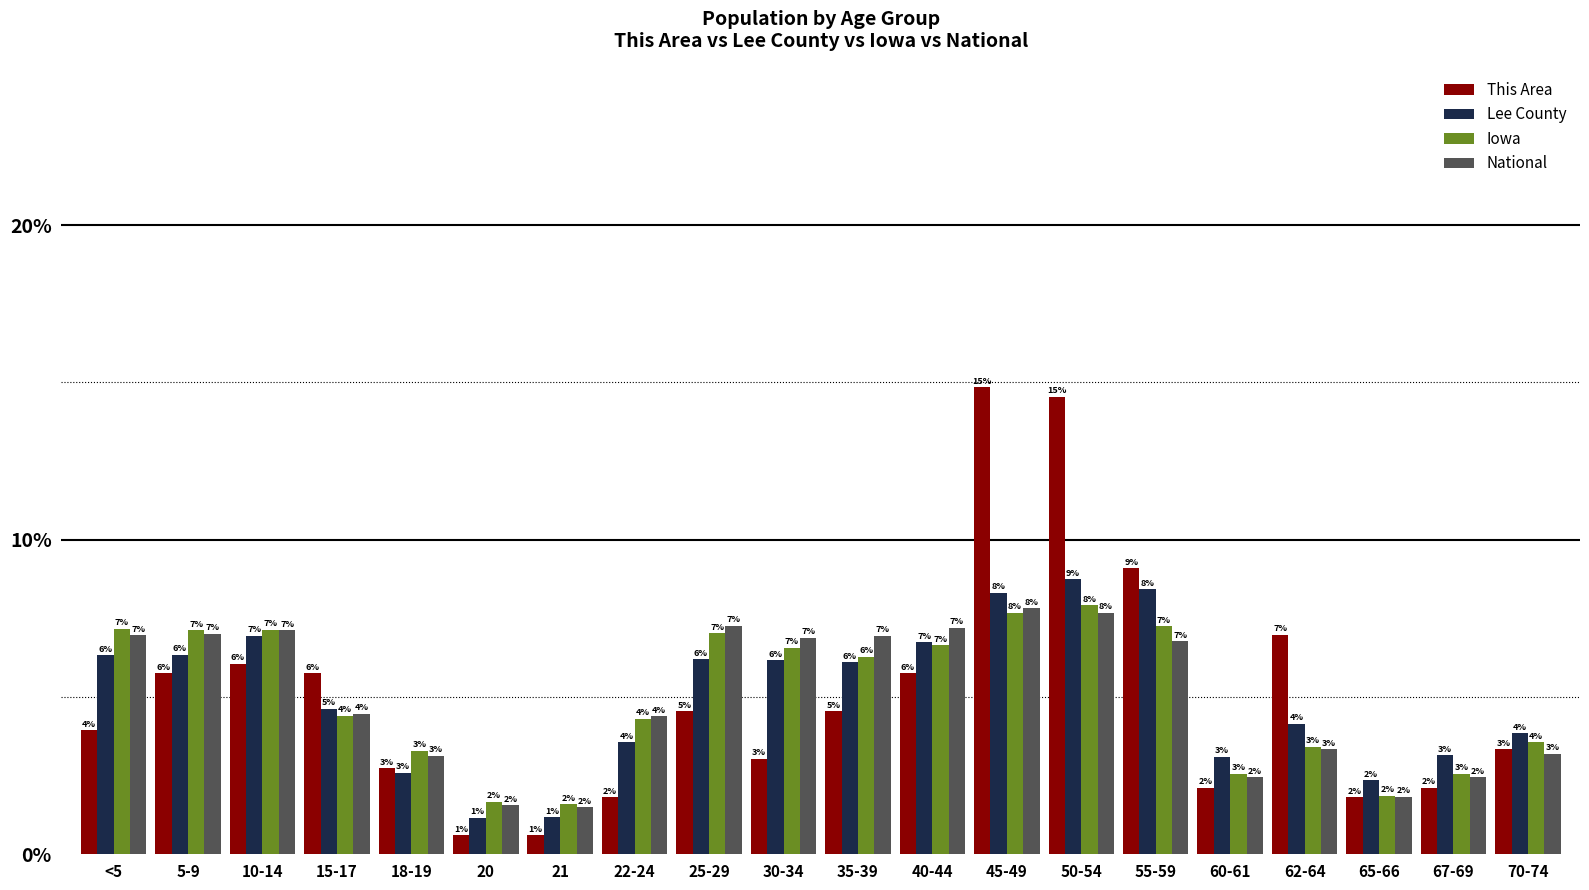

What is the difference between the maximum and minimum values in the This Area series?

14.2